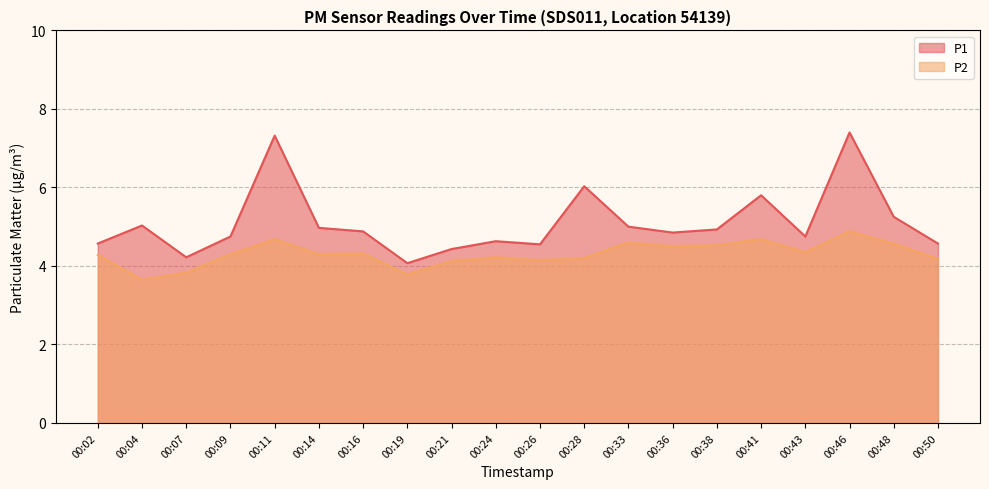

In P2, how many points are lower than both neighbors (excluding endpoints)?

6